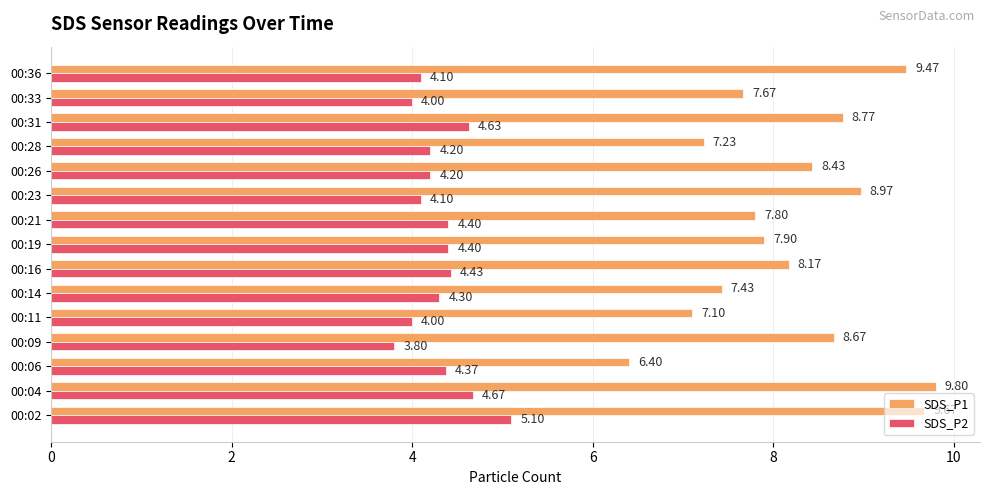

What is the difference between the highest and lowest values at 00:33?

3.7